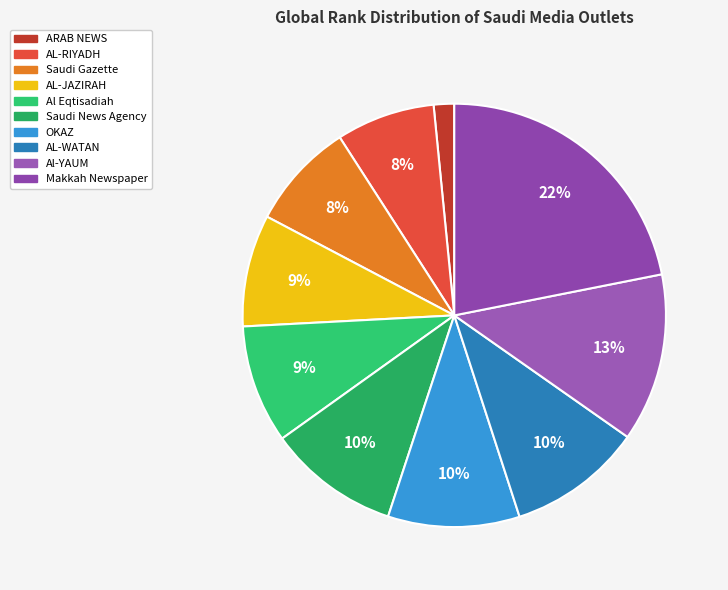

How many slices are in this pie chart?

10